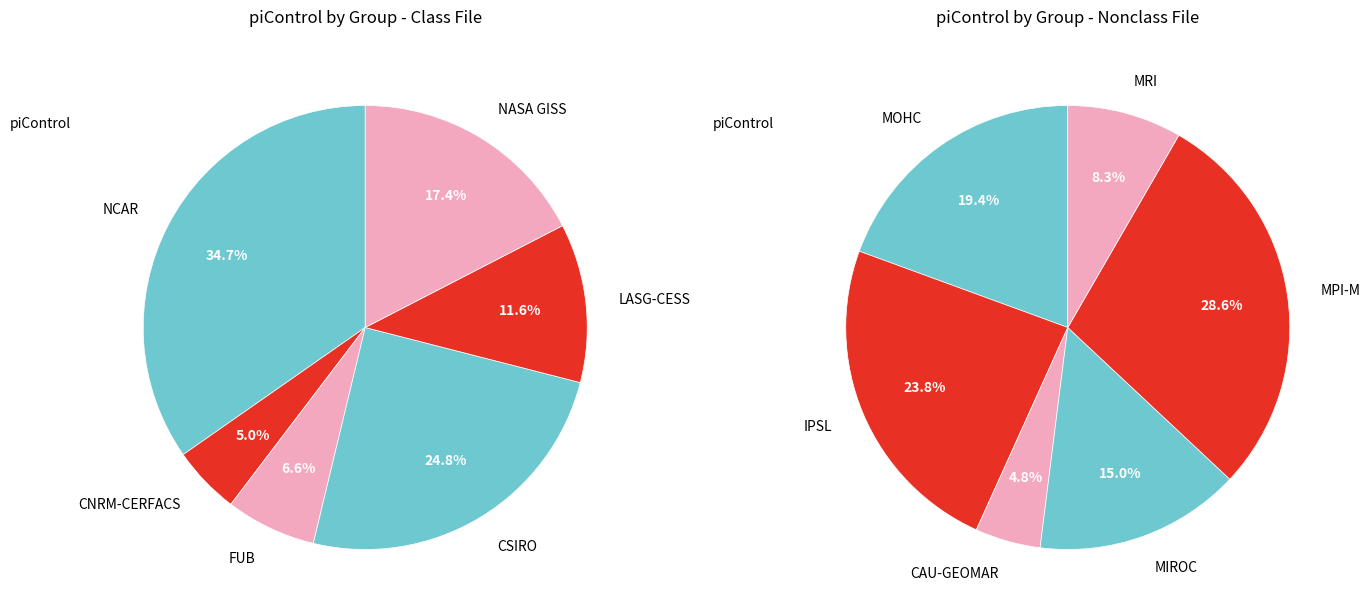

Between GISS-E2-Rc(J) and MIROC-ESM, which is larger?

MIROC-ESM